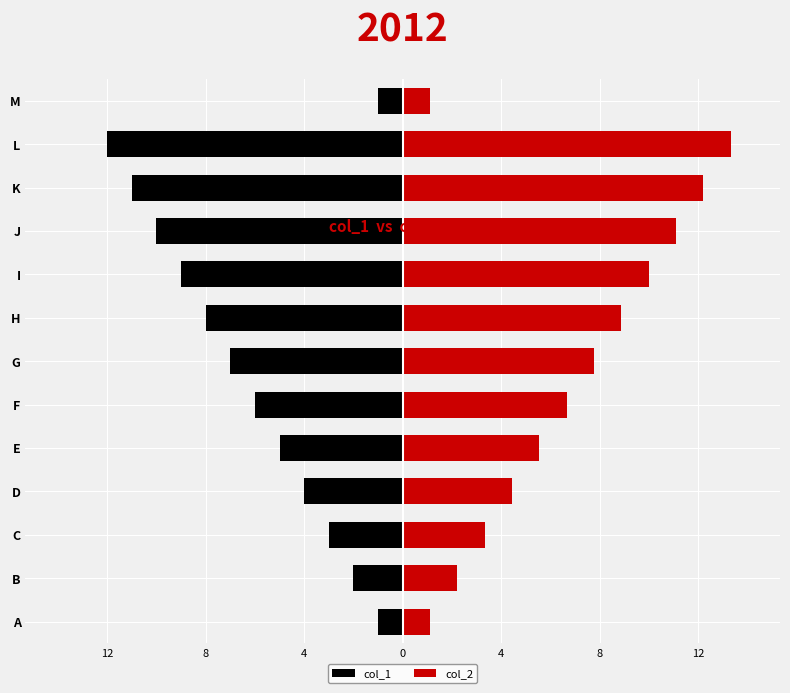

What is the difference between the maximum and minimum values in the col_1 series?

11.0